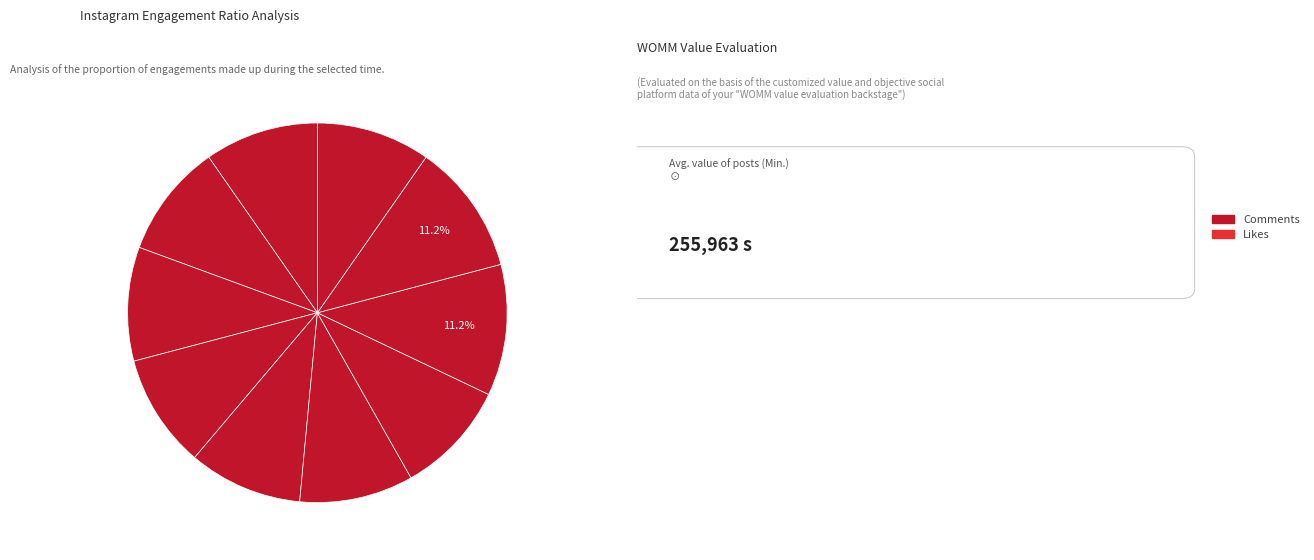

To the nearest percent, what is the average slice percentage?

10%